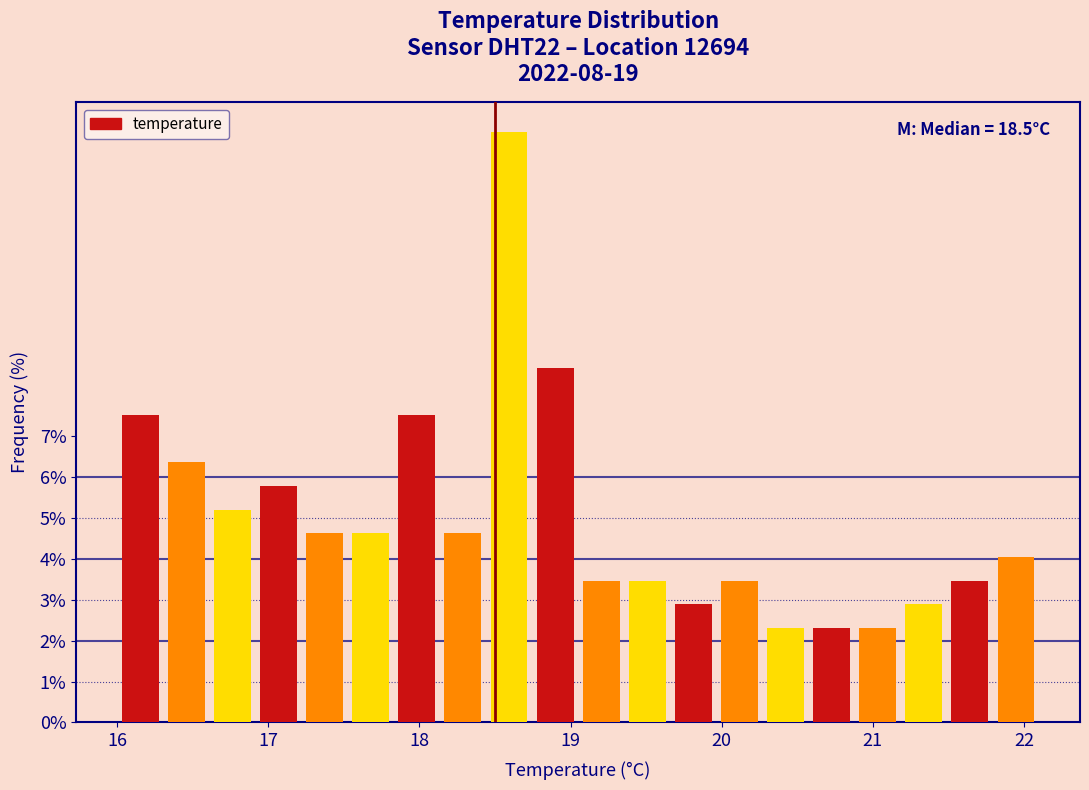

Around what value on the x-axis is the tallest bar? Give the approximate position of its centre, as read against the axis.

18.6